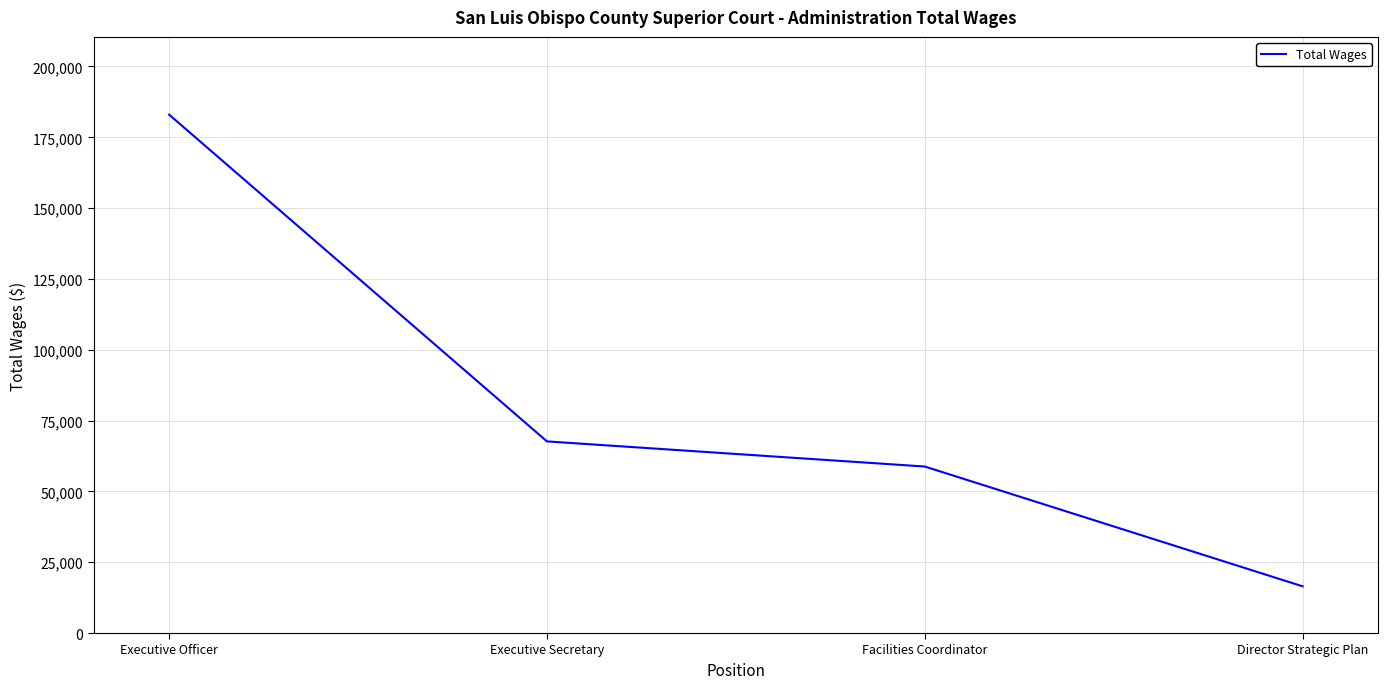

Which has a higher value, Executive Secretary or Facilities Coordinator?

Executive Secretary